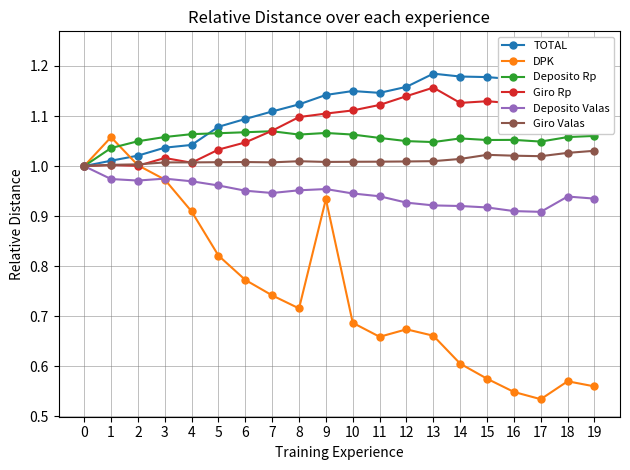

Which category has the highest value in the Giro Valas series?

19